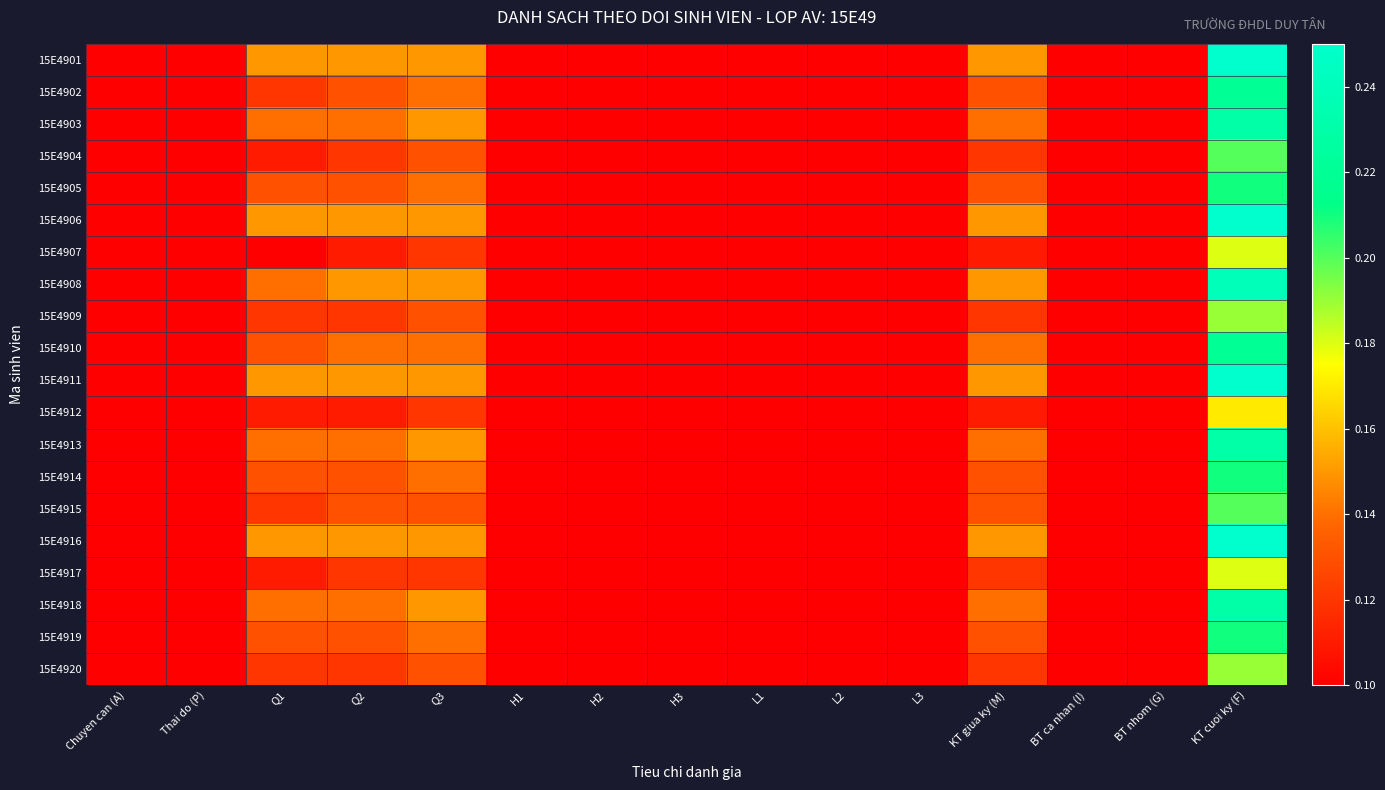

Reading left to right, extract all data points from this chart.

15E4901: Chuyen can (A)=0.1	Thai do (P)=0.1	Q1=0.1	Q2=0.1	Q3=0.1	H1=0.1	H2=0.1	H3=0.1	L1=0.1	L2=0.1	L3=0.1	KT giua ky (M)=0.1	BT ca nhan (I)=0.1	BT nhom (G)=0.1	KT cuoi ky (F)=0.2
15E4902: Chuyen can (A)=0.1	Thai do (P)=0.1	Q1=0.1	Q2=0.1	Q3=0.1	H1=0.1	H2=0.1	H3=0.1	L1=0.1	L2=0.1	L3=0.1	KT giua ky (M)=0.1	BT ca nhan (I)=0.1	BT nhom (G)=0.1	KT cuoi ky (F)=0.2
15E4903: Chuyen can (A)=0.1	Thai do (P)=0.1	Q1=0.1	Q2=0.1	Q3=0.1	H1=0.1	H2=0.1	H3=0.1	L1=0.1	L2=0.1	L3=0.1	KT giua ky (M)=0.1	BT ca nhan (I)=0.1	BT nhom (G)=0.1	KT cuoi ky (F)=0.2
15E4904: Chuyen can (A)=0.1	Thai do (P)=0.1	Q1=0.1	Q2=0.1	Q3=0.1	H1=0.1	H2=0.1	H3=0.1	L1=0.1	L2=0.1	L3=0.1	KT giua ky (M)=0.1	BT ca nhan (I)=0.1	BT nhom (G)=0.1	KT cuoi ky (F)=0.2
15E4905: Chuyen can (A)=0.1	Thai do (P)=0.1	Q1=0.1	Q2=0.1	Q3=0.1	H1=0.1	H2=0.1	H3=0.1	L1=0.1	L2=0.1	L3=0.1	KT giua ky (M)=0.1	BT ca nhan (I)=0.1	BT nhom (G)=0.1	KT cuoi ky (F)=0.2
15E4906: Chuyen can (A)=0.1	Thai do (P)=0.1	Q1=0.1	Q2=0.1	Q3=0.1	H1=0.1	H2=0.1	H3=0.1	L1=0.1	L2=0.1	L3=0.1	KT giua ky (M)=0.1	BT ca nhan (I)=0.1	BT nhom (G)=0.1	KT cuoi ky (F)=0.2
15E4907: Chuyen can (A)=0.1	Thai do (P)=0.1	Q1=0.1	Q2=0.1	Q3=0.1	H1=0.1	H2=0.1	H3=0.1	L1=0.1	L2=0.1	L3=0.1	KT giua ky (M)=0.1	BT ca nhan (I)=0.1	BT nhom (G)=0.1	KT cuoi ky (F)=0.2
15E4908: Chuyen can (A)=0.1	Thai do (P)=0.1	Q1=0.1	Q2=0.1	Q3=0.1	H1=0.1	H2=0.1	H3=0.1	L1=0.1	L2=0.1	L3=0.1	KT giua ky (M)=0.1	BT ca nhan (I)=0.1	BT nhom (G)=0.1	KT cuoi ky (F)=0.2
15E4909: Chuyen can (A)=0.1	Thai do (P)=0.1	Q1=0.1	Q2=0.1	Q3=0.1	H1=0.1	H2=0.1	H3=0.1	L1=0.1	L2=0.1	L3=0.1	KT giua ky (M)=0.1	BT ca nhan (I)=0.1	BT nhom (G)=0.1	KT cuoi ky (F)=0.2
15E4910: Chuyen can (A)=0.1	Thai do (P)=0.1	Q1=0.1	Q2=0.1	Q3=0.1	H1=0.1	H2=0.1	H3=0.1	L1=0.1	L2=0.1	L3=0.1	KT giua ky (M)=0.1	BT ca nhan (I)=0.1	BT nhom (G)=0.1	KT cuoi ky (F)=0.2
15E4911: Chuyen can (A)=0.1	Thai do (P)=0.1	Q1=0.1	Q2=0.1	Q3=0.1	H1=0.1	H2=0.1	H3=0.1	L1=0.1	L2=0.1	L3=0.1	KT giua ky (M)=0.1	BT ca nhan (I)=0.1	BT nhom (G)=0.1	KT cuoi ky (F)=0.2
15E4912: Chuyen can (A)=0.1	Thai do (P)=0.1	Q1=0.1	Q2=0.1	Q3=0.1	H1=0.1	H2=0.1	H3=0.1	L1=0.1	L2=0.1	L3=0.1	KT giua ky (M)=0.1	BT ca nhan (I)=0.1	BT nhom (G)=0.1	KT cuoi ky (F)=0.2
15E4913: Chuyen can (A)=0.1	Thai do (P)=0.1	Q1=0.1	Q2=0.1	Q3=0.1	H1=0.1	H2=0.1	H3=0.1	L1=0.1	L2=0.1	L3=0.1	KT giua ky (M)=0.1	BT ca nhan (I)=0.1	BT nhom (G)=0.1	KT cuoi ky (F)=0.2
15E4914: Chuyen can (A)=0.1	Thai do (P)=0.1	Q1=0.1	Q2=0.1	Q3=0.1	H1=0.1	H2=0.1	H3=0.1	L1=0.1	L2=0.1	L3=0.1	KT giua ky (M)=0.1	BT ca nhan (I)=0.1	BT nhom (G)=0.1	KT cuoi ky (F)=0.2
15E4915: Chuyen can (A)=0.1	Thai do (P)=0.1	Q1=0.1	Q2=0.1	Q3=0.1	H1=0.1	H2=0.1	H3=0.1	L1=0.1	L2=0.1	L3=0.1	KT giua ky (M)=0.1	BT ca nhan (I)=0.1	BT nhom (G)=0.1	KT cuoi ky (F)=0.2
15E4916: Chuyen can (A)=0.1	Thai do (P)=0.1	Q1=0.1	Q2=0.1	Q3=0.1	H1=0.1	H2=0.1	H3=0.1	L1=0.1	L2=0.1	L3=0.1	KT giua ky (M)=0.1	BT ca nhan (I)=0.1	BT nhom (G)=0.1	KT cuoi ky (F)=0.2
15E4917: Chuyen can (A)=0.1	Thai do (P)=0.1	Q1=0.1	Q2=0.1	Q3=0.1	H1=0.1	H2=0.1	H3=0.1	L1=0.1	L2=0.1	L3=0.1	KT giua ky (M)=0.1	BT ca nhan (I)=0.1	BT nhom (G)=0.1	KT cuoi ky (F)=0.2
15E4918: Chuyen can (A)=0.1	Thai do (P)=0.1	Q1=0.1	Q2=0.1	Q3=0.1	H1=0.1	H2=0.1	H3=0.1	L1=0.1	L2=0.1	L3=0.1	KT giua ky (M)=0.1	BT ca nhan (I)=0.1	BT nhom (G)=0.1	KT cuoi ky (F)=0.2
15E4919: Chuyen can (A)=0.1	Thai do (P)=0.1	Q1=0.1	Q2=0.1	Q3=0.1	H1=0.1	H2=0.1	H3=0.1	L1=0.1	L2=0.1	L3=0.1	KT giua ky (M)=0.1	BT ca nhan (I)=0.1	BT nhom (G)=0.1	KT cuoi ky (F)=0.2
15E4920: Chuyen can (A)=0.1	Thai do (P)=0.1	Q1=0.1	Q2=0.1	Q3=0.1	H1=0.1	H2=0.1	H3=0.1	L1=0.1	L2=0.1	L3=0.1	KT giua ky (M)=0.1	BT ca nhan (I)=0.1	BT nhom (G)=0.1	KT cuoi ky (F)=0.2